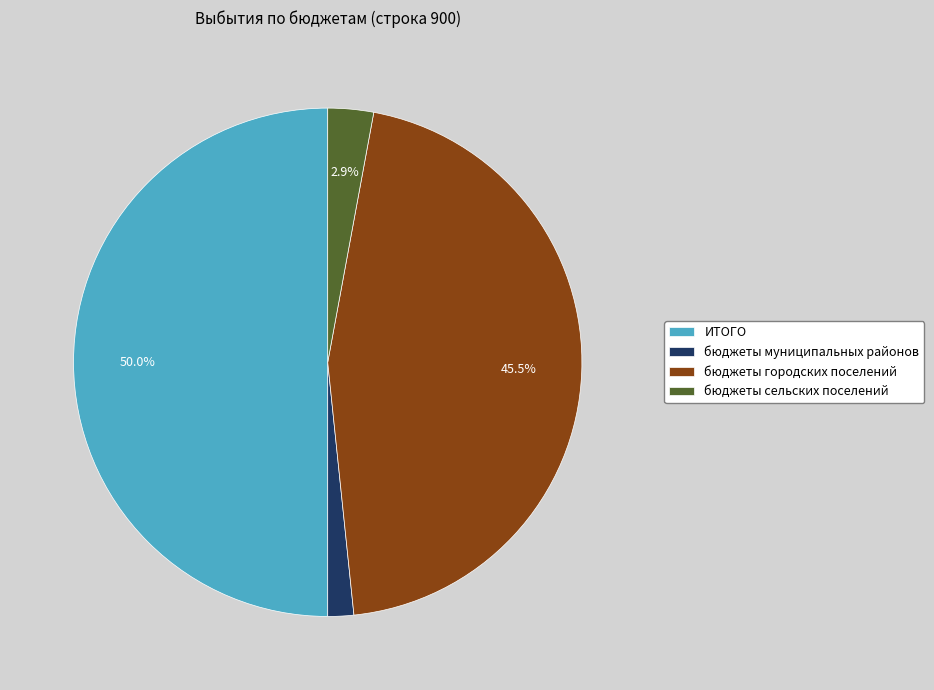

What is the total percentage of бюджеты сельских поселений and бюджеты городских поселений?

48.4%